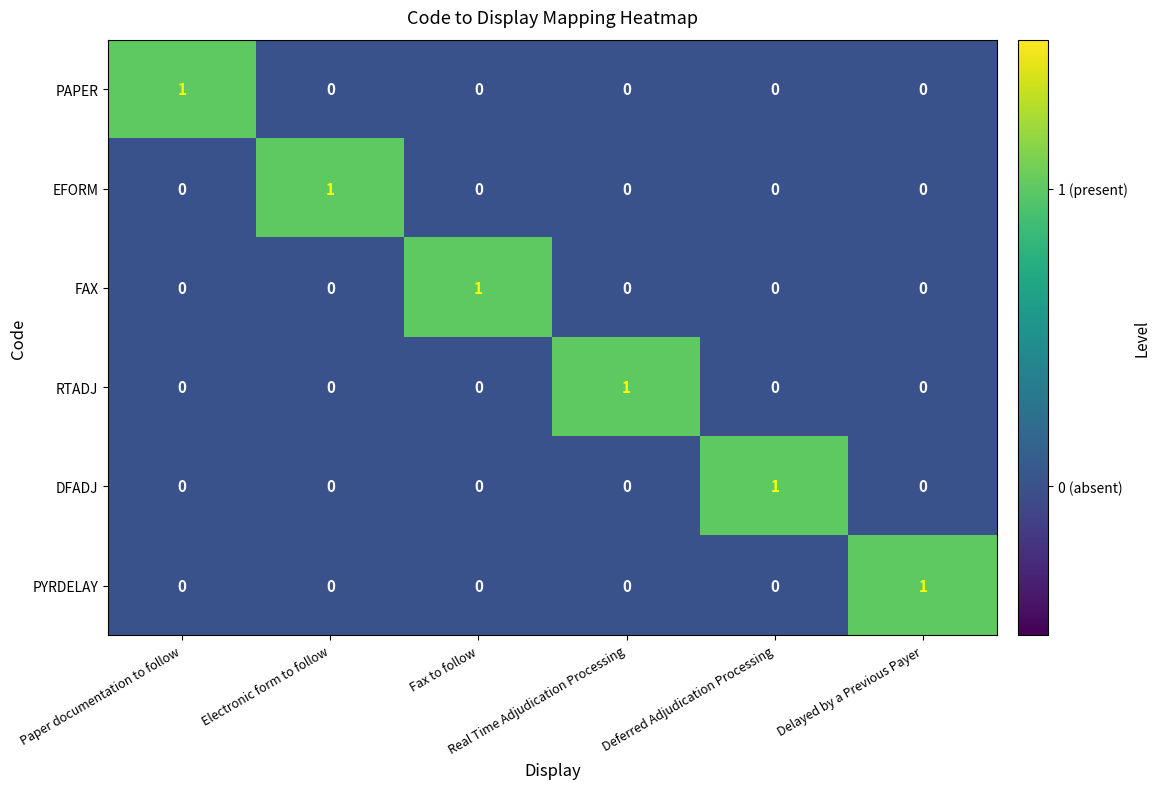

At how many categories does at least one series exceed 0?

6